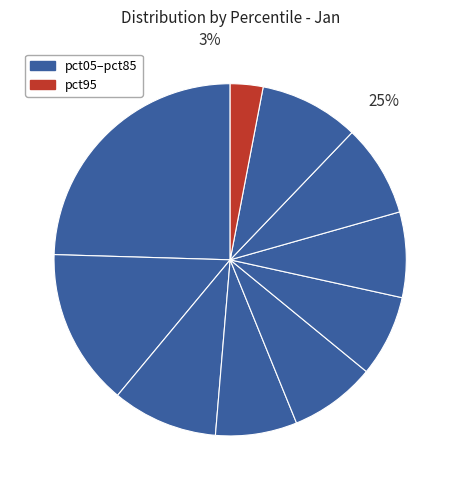

To the nearest percent, what portion does pct75 represent?

8%